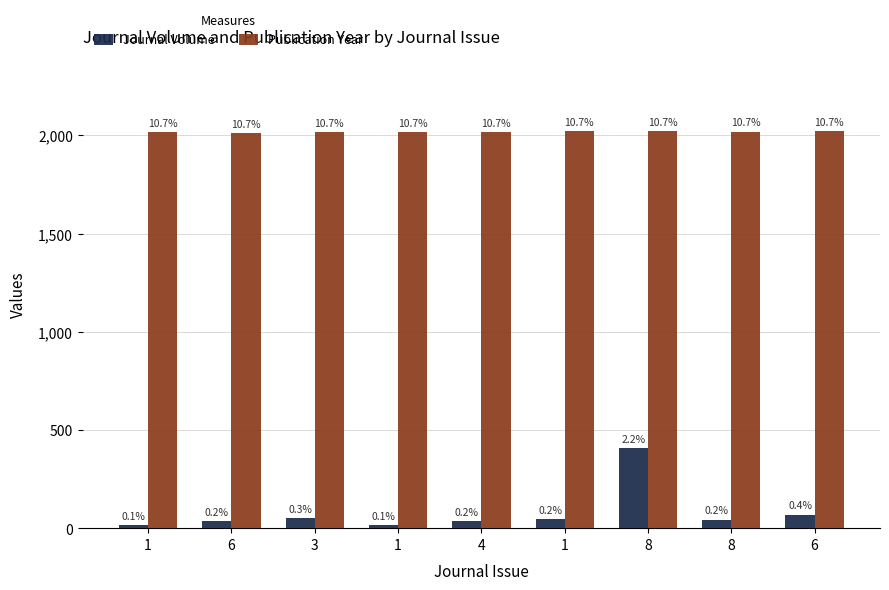

What is the lowest value of the Journal Volume series?

15